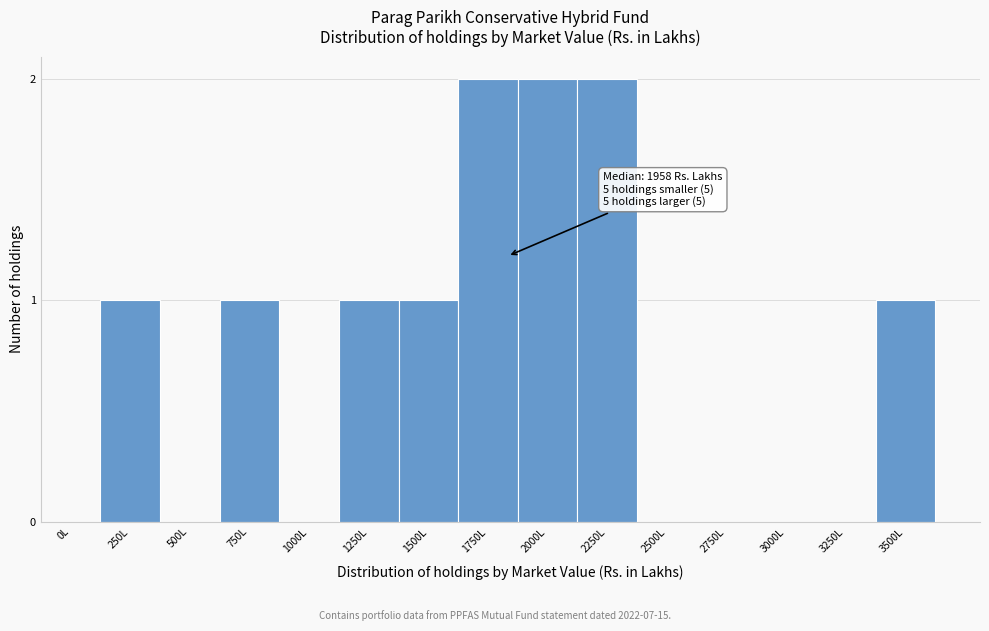

Reading right to left, list all the values displayed in this chart.

3500L=1	3250L=0	3000L=0	2750L=0	2500L=0	2250L=2	2000L=2	1750L=2	1500L=1	1250L=1	1000L=0	750L=1	500L=0	250L=1	0L=0